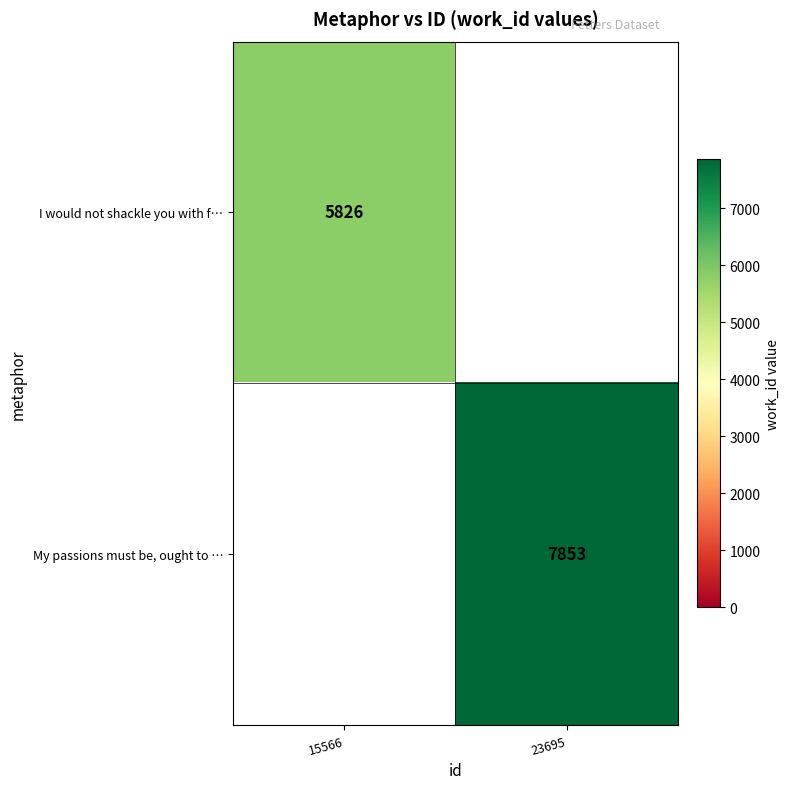

Is it true that I would not shackle you with f… equals 5826 at 15566?

True